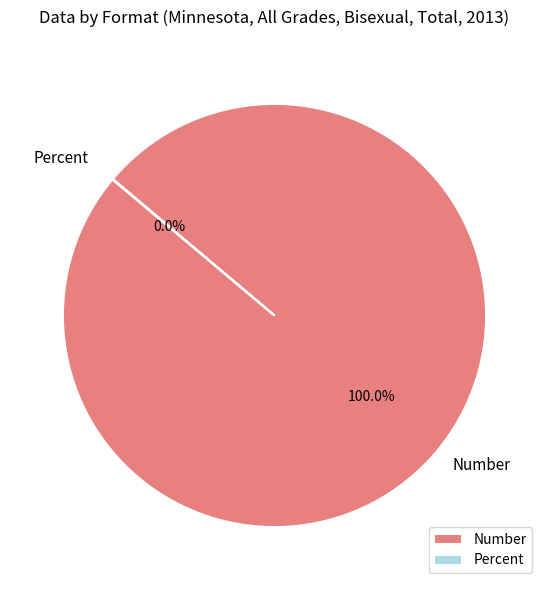

Which category has the biggest portion of the pie?

Number